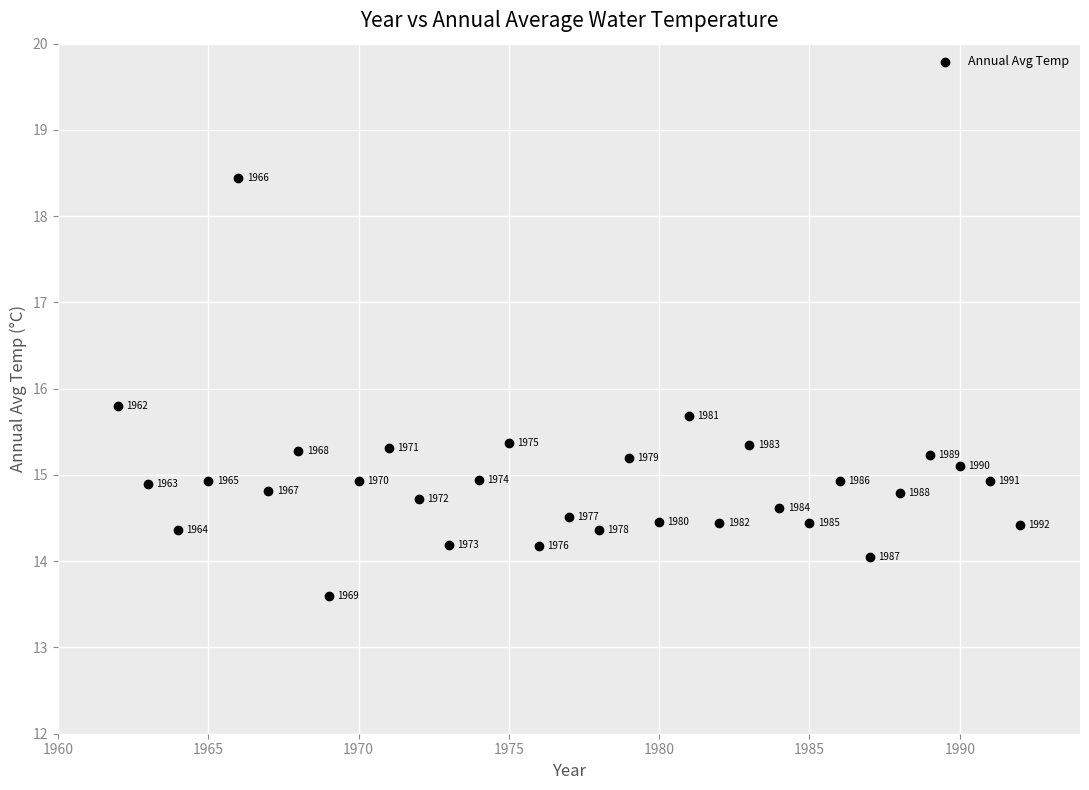

What is the range of Y values (max minus min)?

4.8